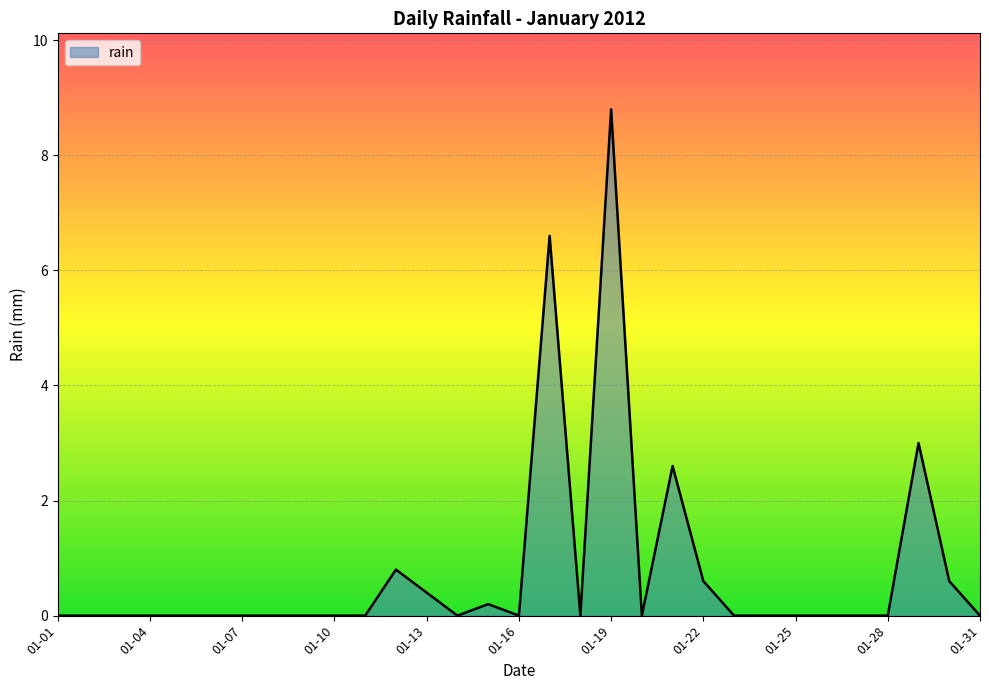

What is the greatest value displayed?

8.8